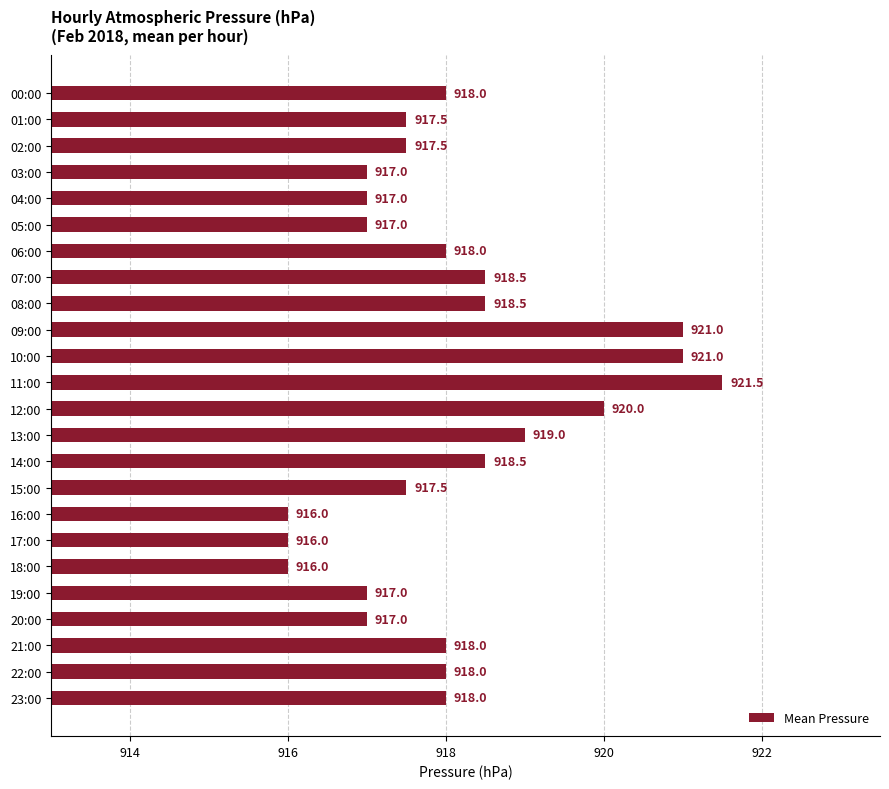

Read the value at 18:00.

916.0